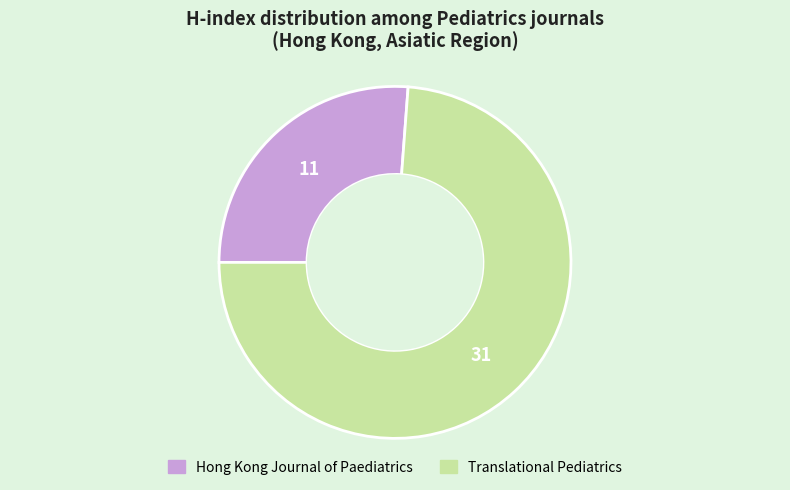

Is Hong Kong Journal of Paediatrics the majority of the pie?

No